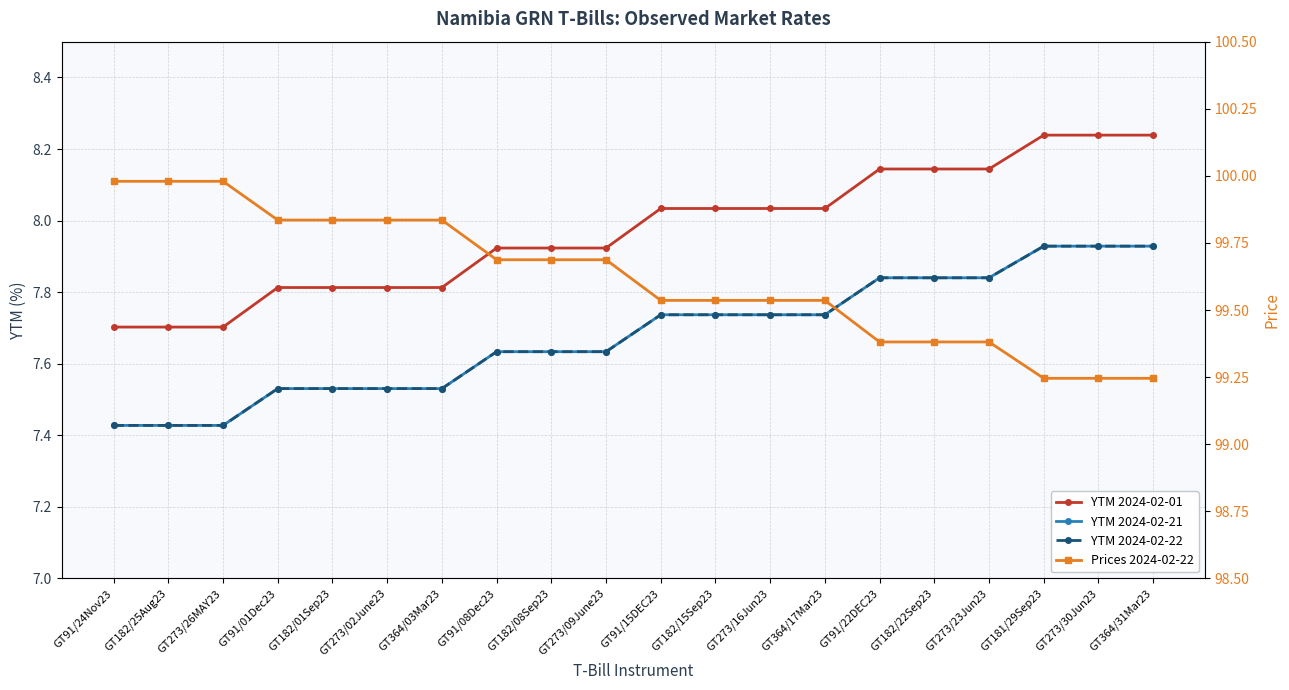

The value of YTM 2024-02-01 at GT273/16Jun23 is 13.9. True or false?

False